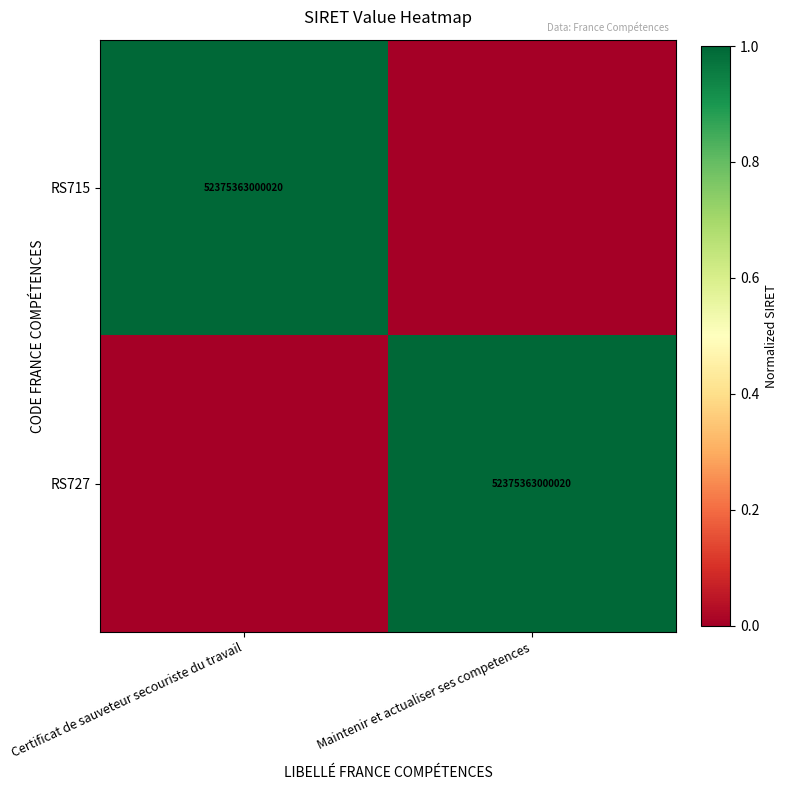

Count the number of categories in the chart.

2